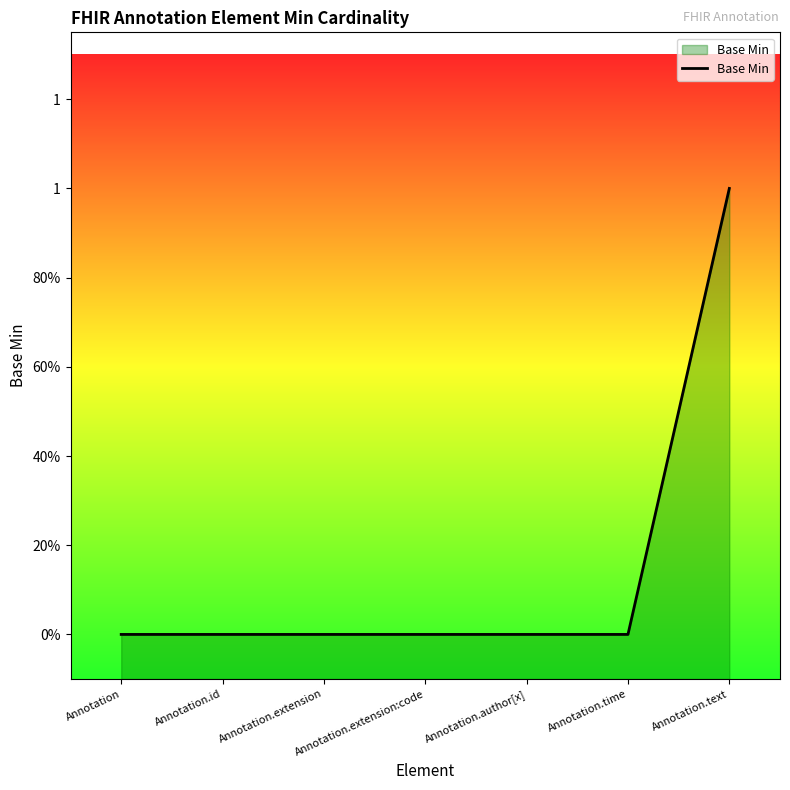

Rank the categories by value from lowest to highest.

Annotation, Annotation.id, Annotation.extension, Annotation.extension:code, Annotation.author[x], Annotation.time, Annotation.text